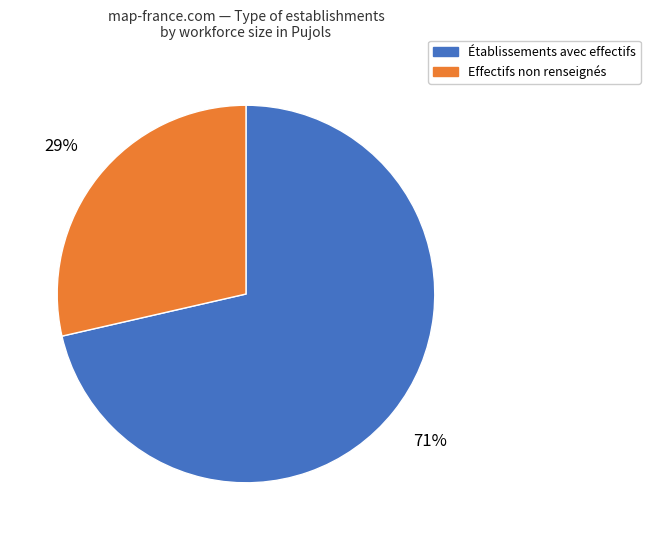

To the nearest percent, what is the average slice percentage?

50%